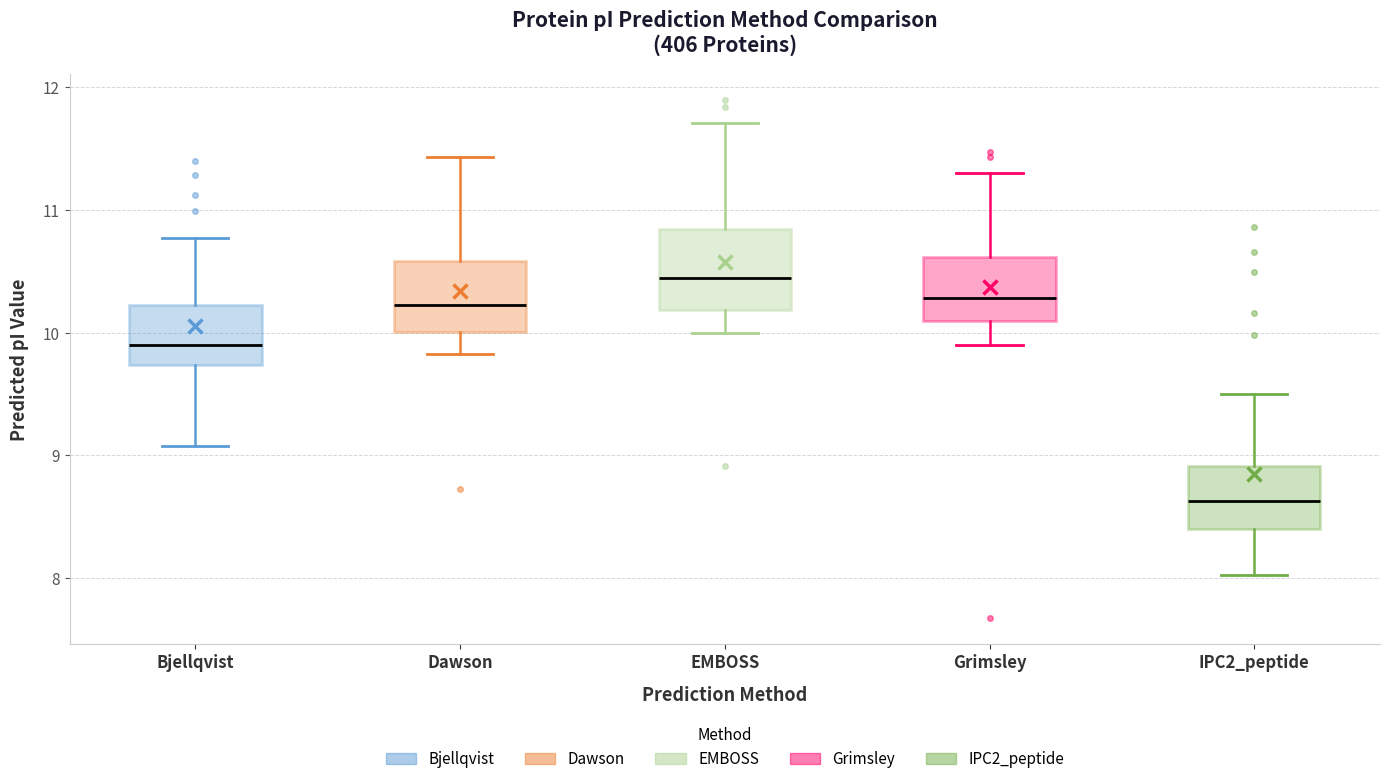

Reading left to right, read every box against the y-axis: the position of its median line, the range the box covers, and the ends of its whiskers. The values are not printed on the chart, so give them approximately, as read against the axis.

Bjellqvist: median 9.9, box 9.7 to 10.2, whiskers 9.1 to 10.8
Dawson: median 10.2, box 10.0 to 10.6, whiskers 9.8 to 11.4
EMBOSS: median 10.4, box 10.2 to 10.8, whiskers 10.0 to 11.7
Grimsley: median 10.3, box 10.1 to 10.6, whiskers 9.9 to 11.3
IPC2_peptide: median 8.6, box 8.4 to 8.9, whiskers 8.0 to 9.5